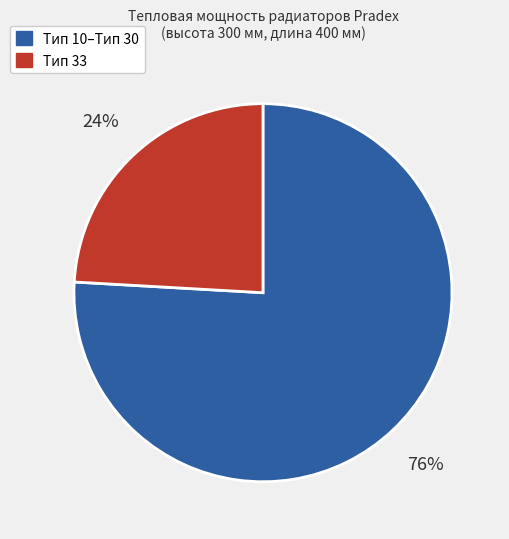

To the nearest percent, what is the average slice percentage?

50%